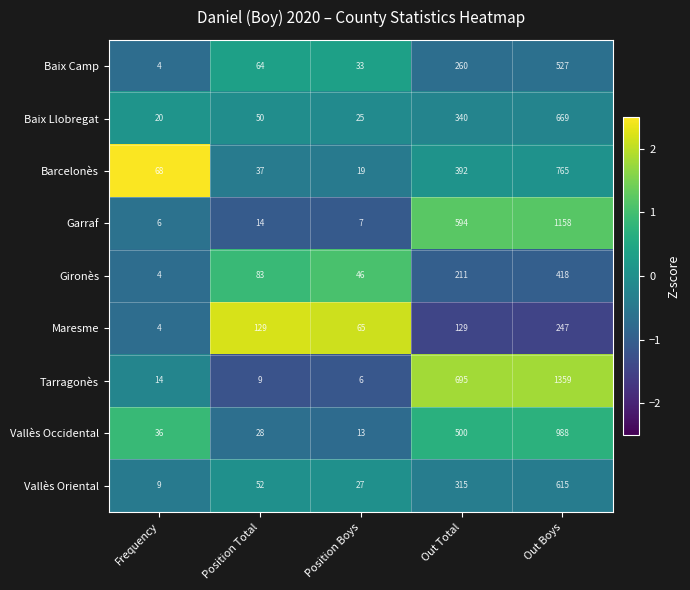

Which series has the widest spread of values?

Tarragonès